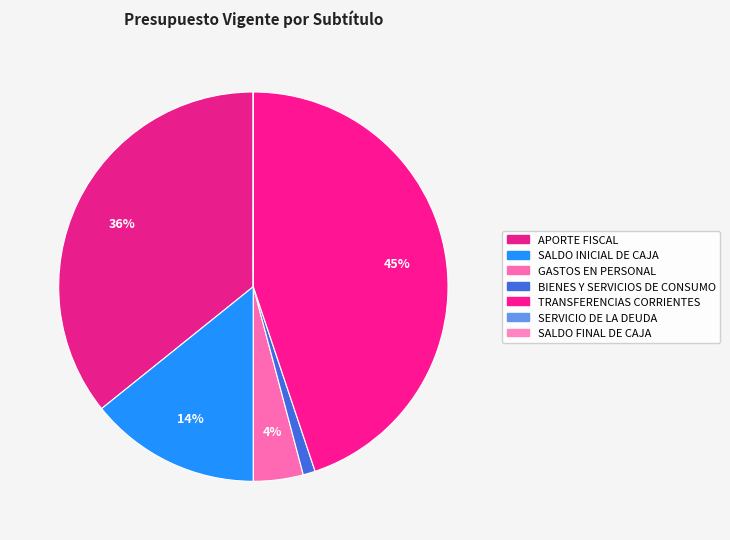

To the nearest percent, what is the difference between the largest and smallest slice percentages?

45%